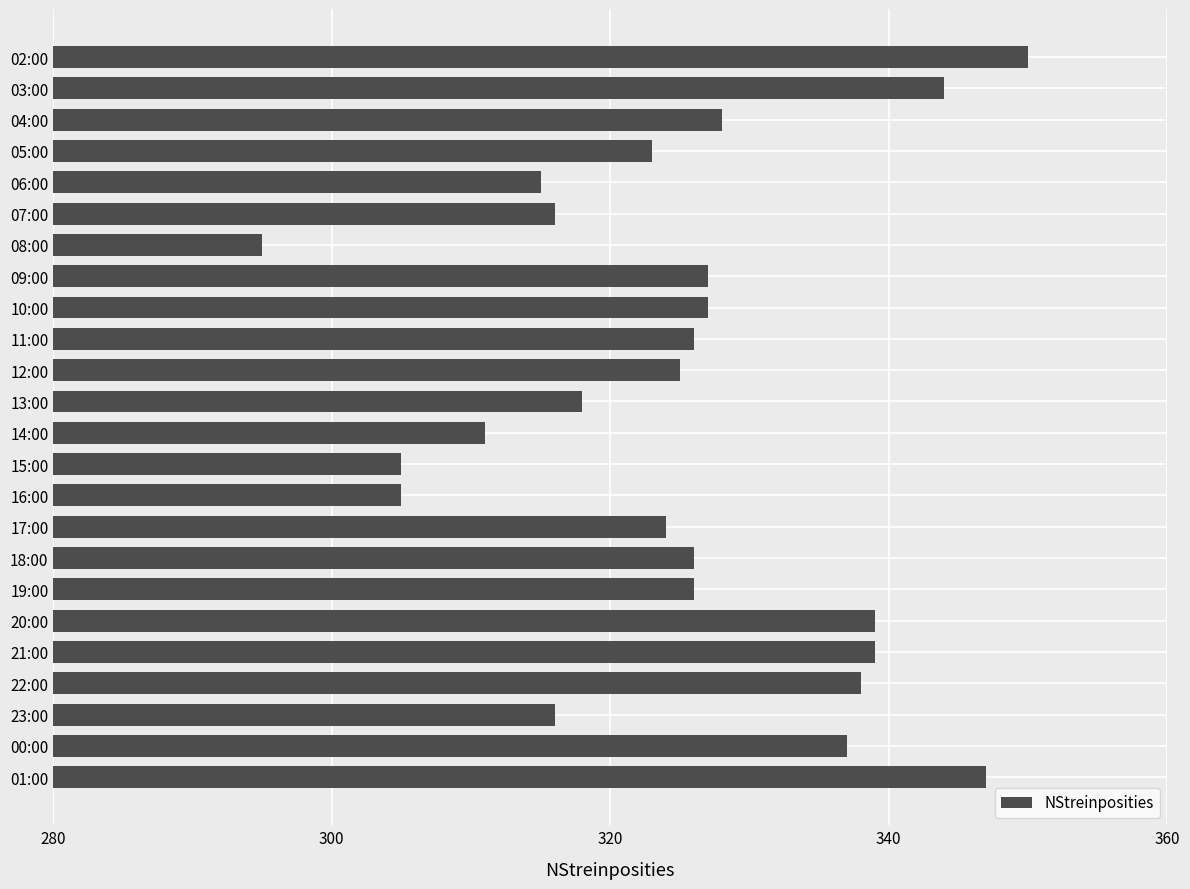

Approximately how many times larger is the value at 03:00 compared to 19:00?

1.1